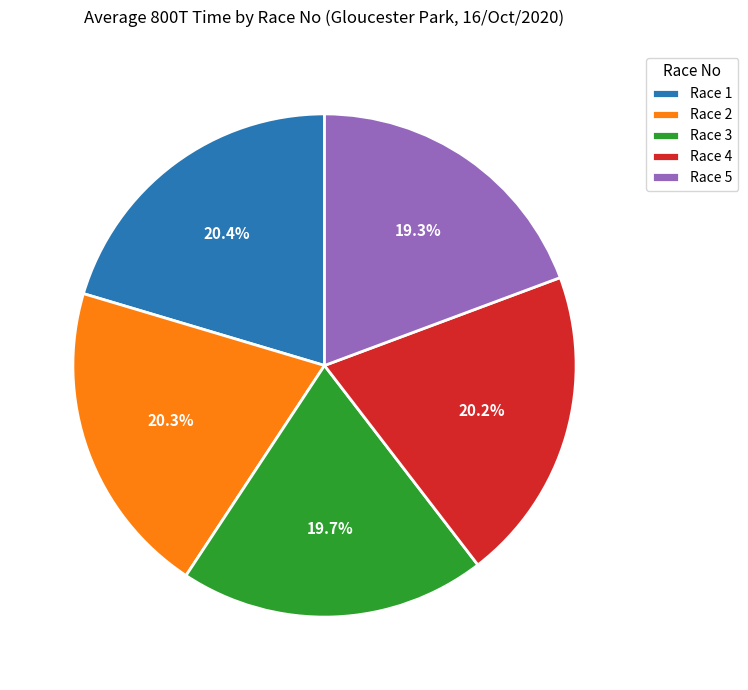

To the nearest percent, what percentage of the pie is Race 1?

20%